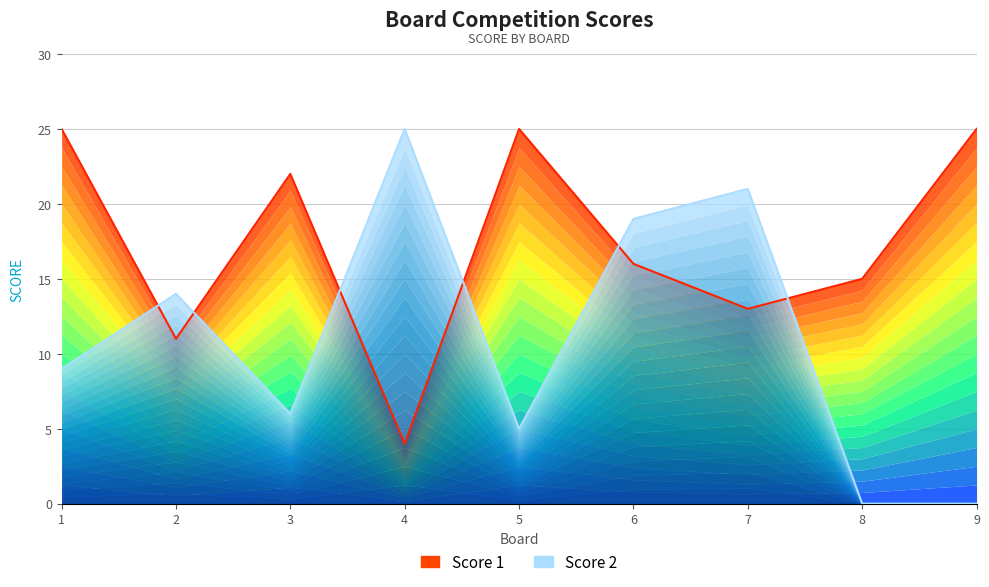

How many lines are shown in the chart?

2